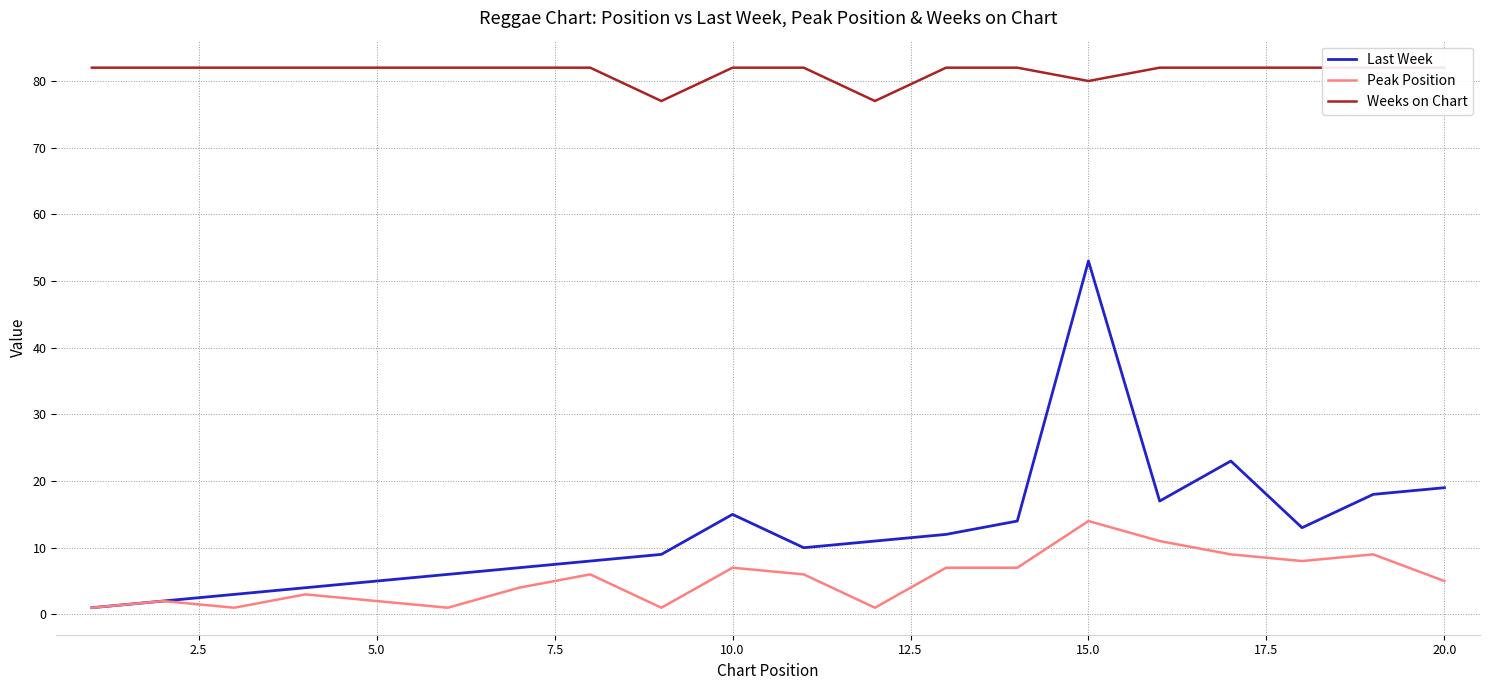

Count the number of data series in this chart.

3